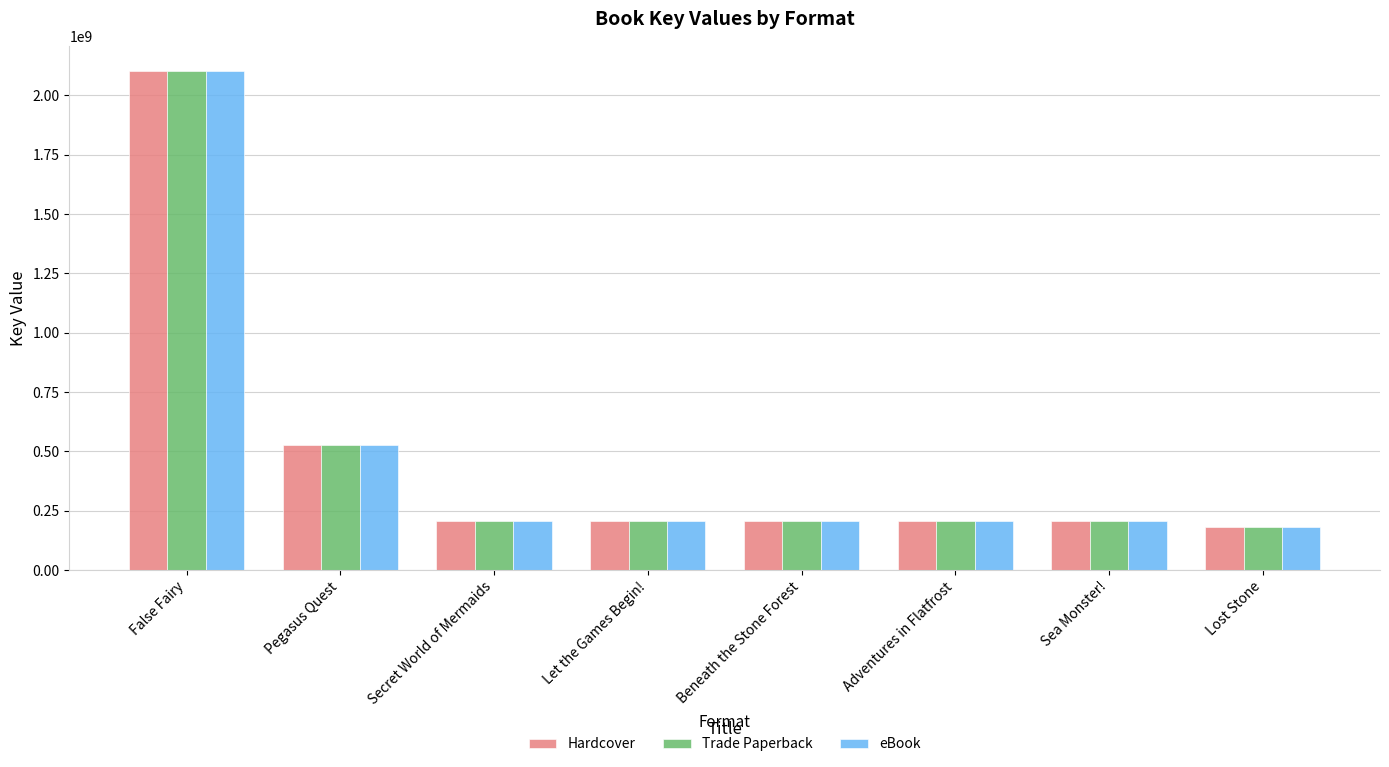

The value of Hardcover at Secret World of Mermaids is 290852979. True or false?

False